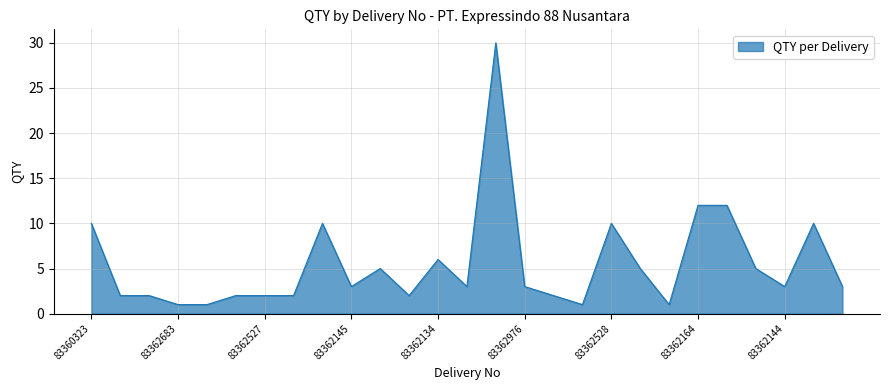

What is the greatest value displayed?

30